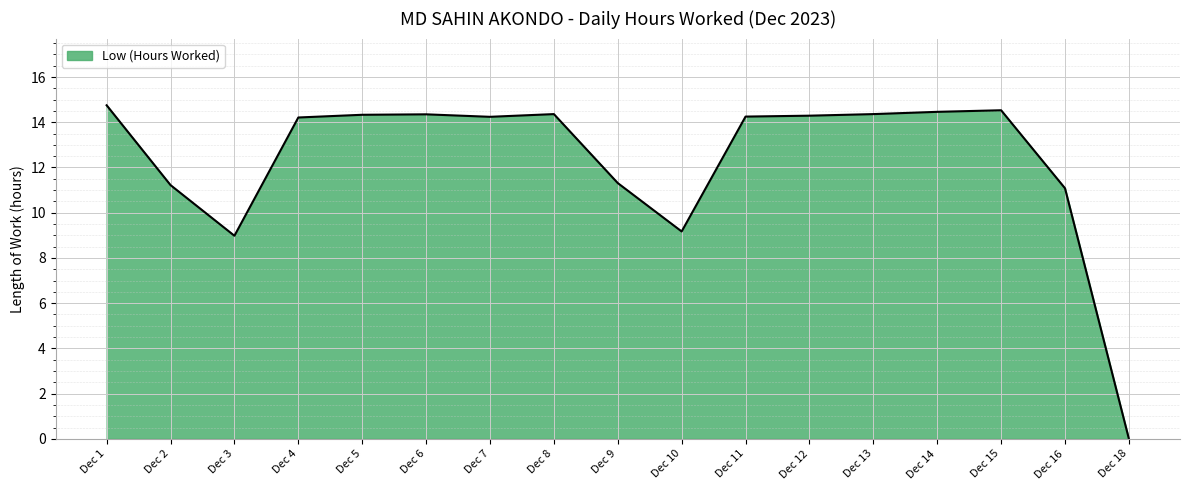

What value does the data have at Dec 4?

14.2